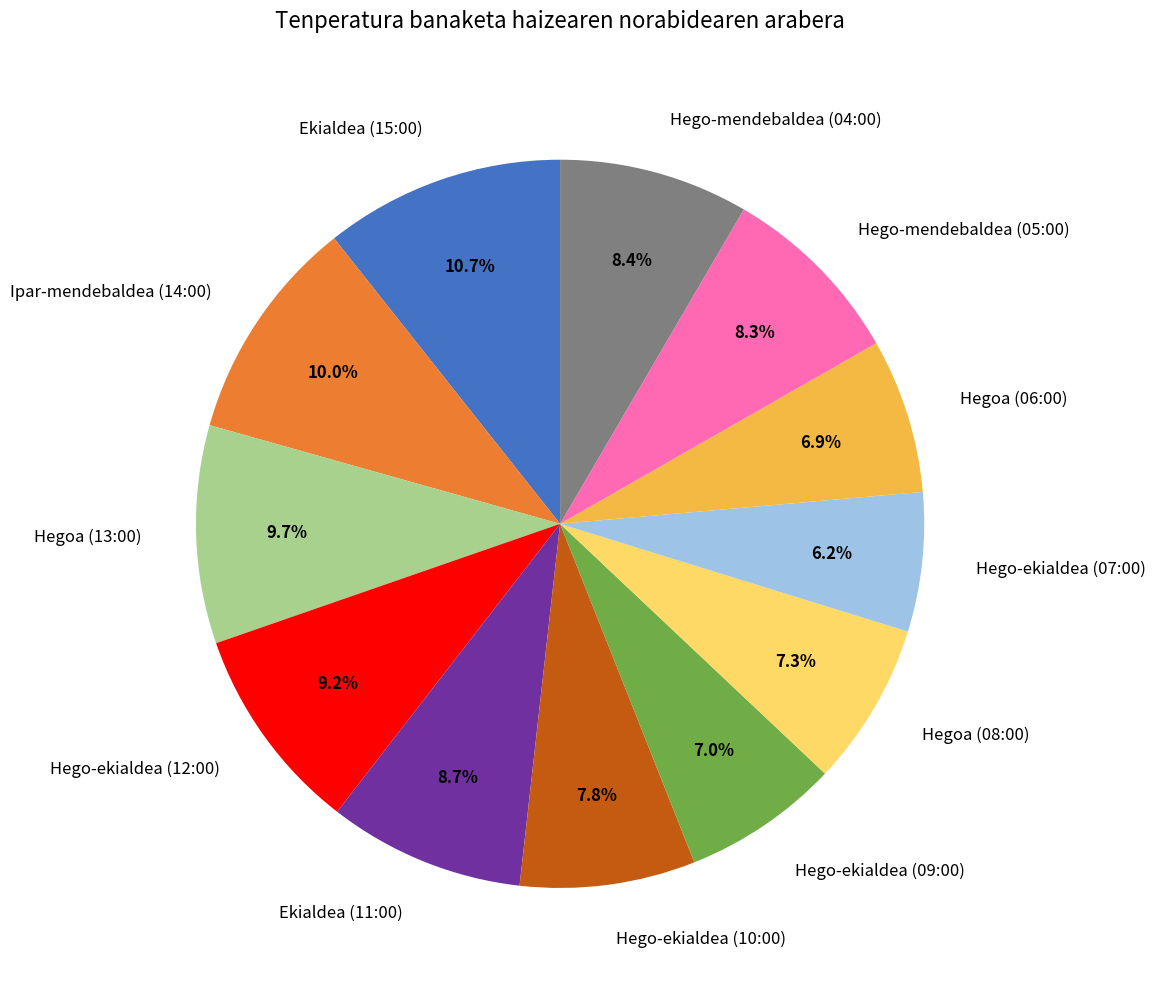

To the nearest percent, what percentage of the pie is Hego-mendebaldea (04:00)?

8%